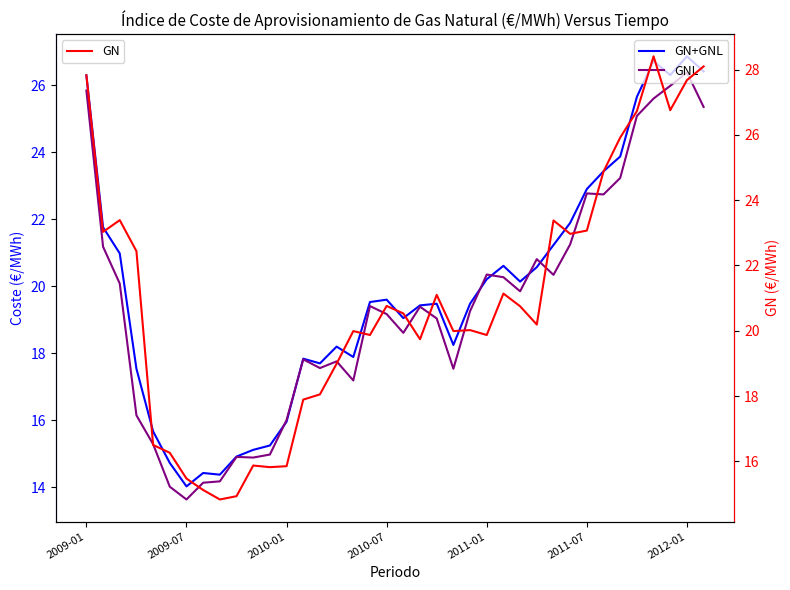

What is the difference between the maximum and second lowest values in the GNL series?

12.4